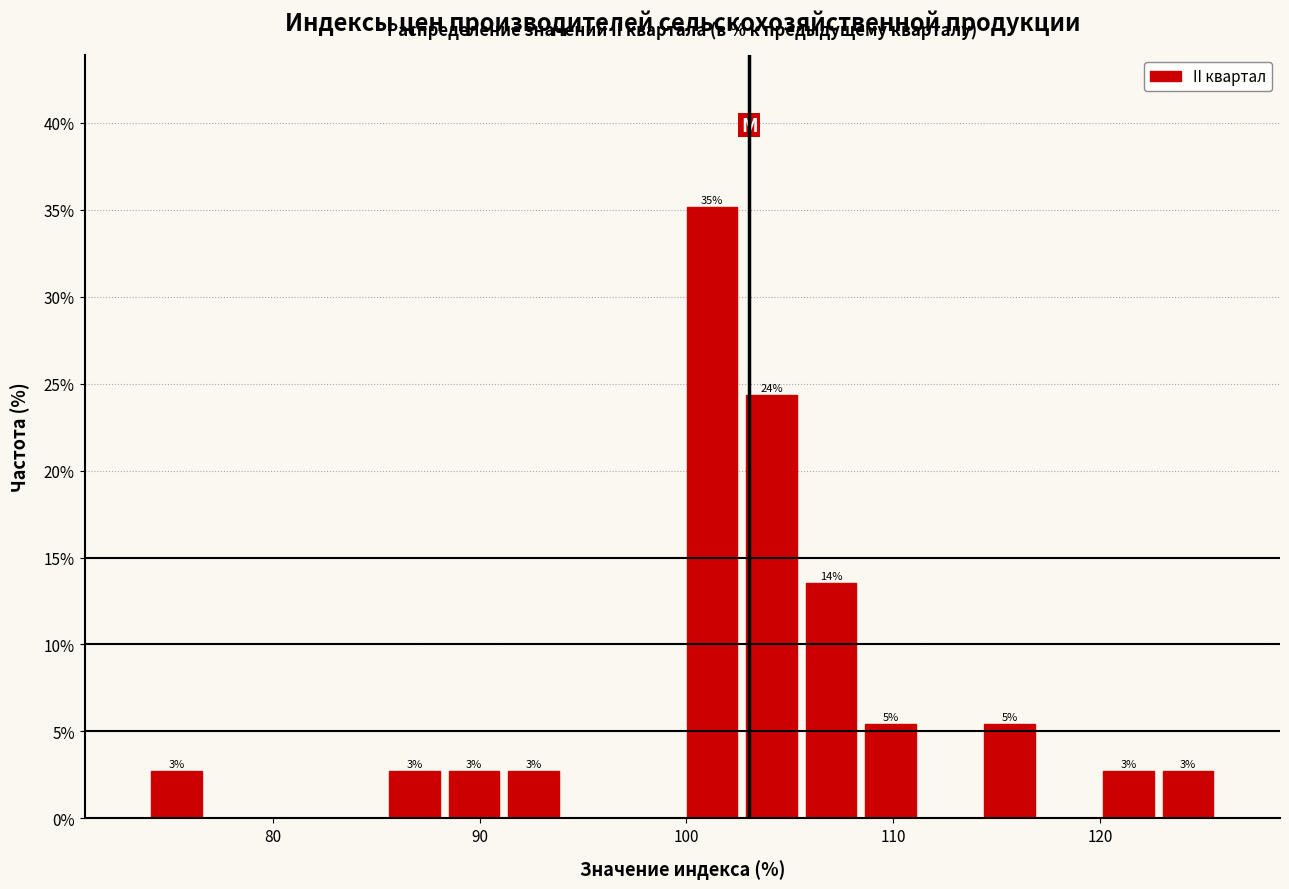

Around what value on the x-axis is the tallest bar? Give the approximate position of its centre, as read against the axis.

101